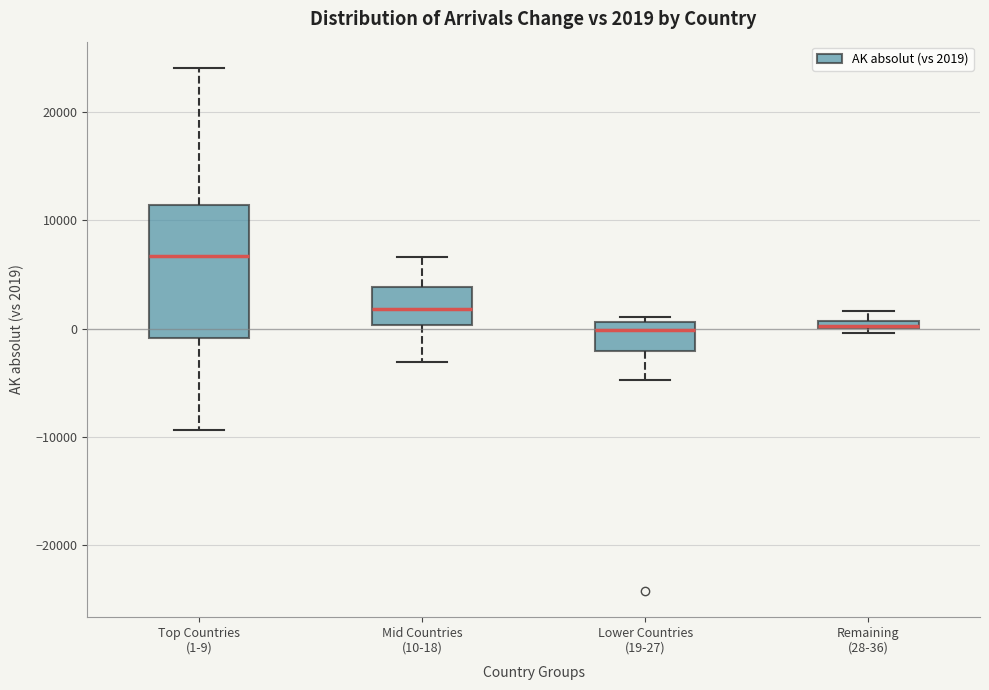

Which box is the tallest, from its lower edge to its upper edge?

Top Countries (1-9)